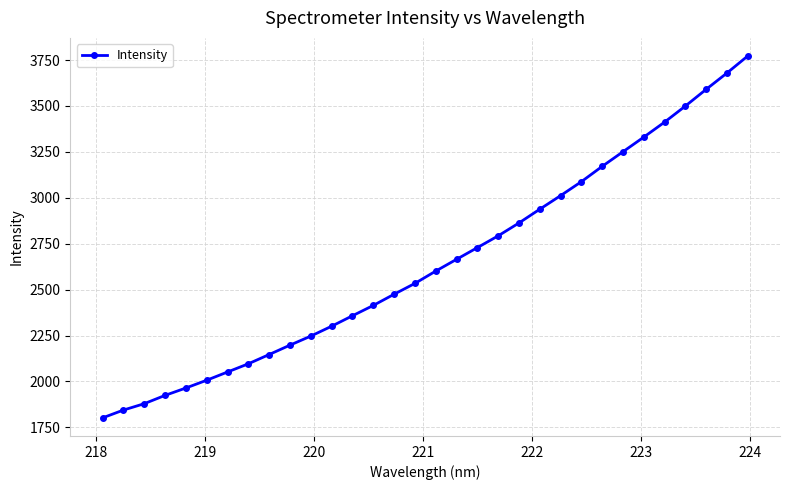

Is this an area chart (filled region under the line)?

No